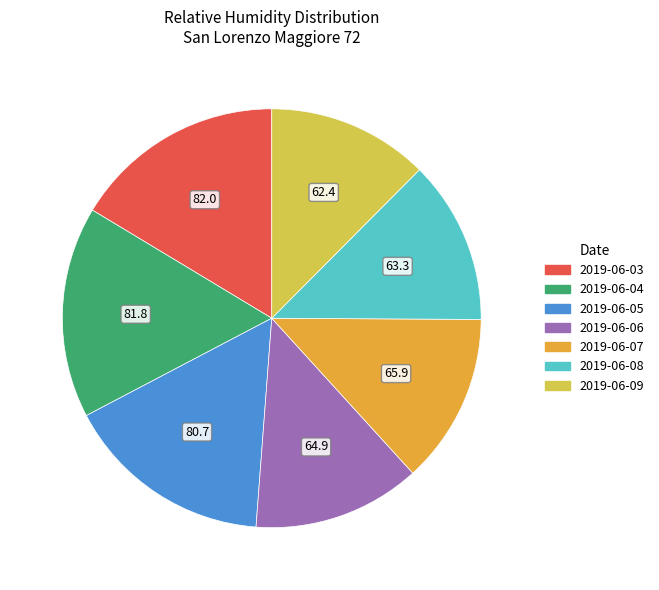

Does 2019-06-08 represent more than half of the total?

No